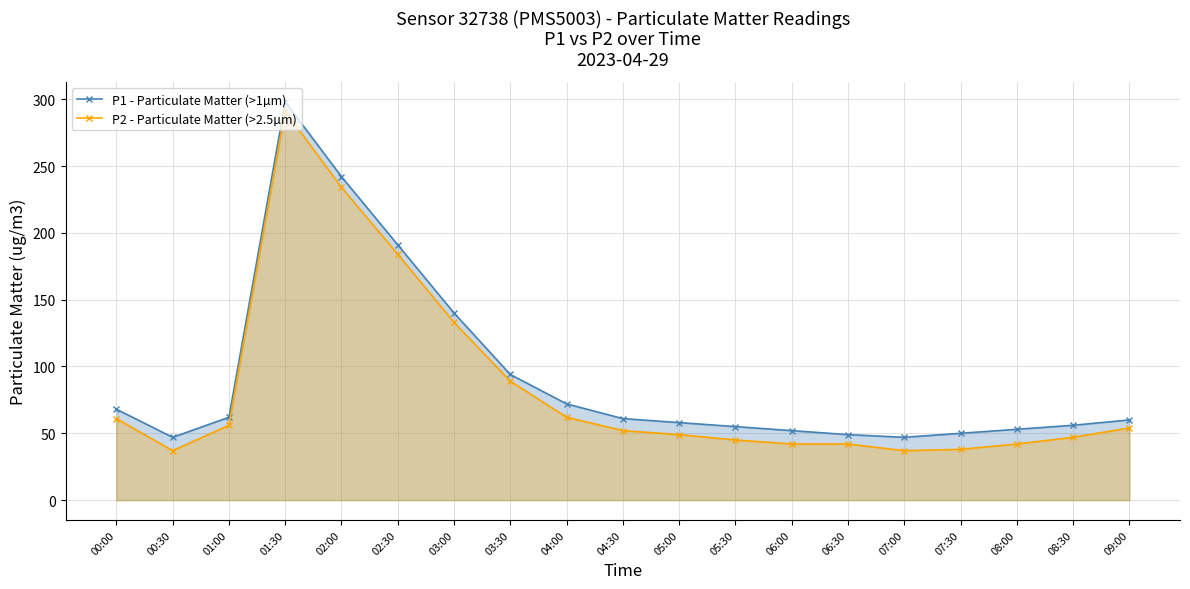

What is the approximate value of P2 - Particulate Matter (>2.5µm) at 07:30, to the nearest 50?

50